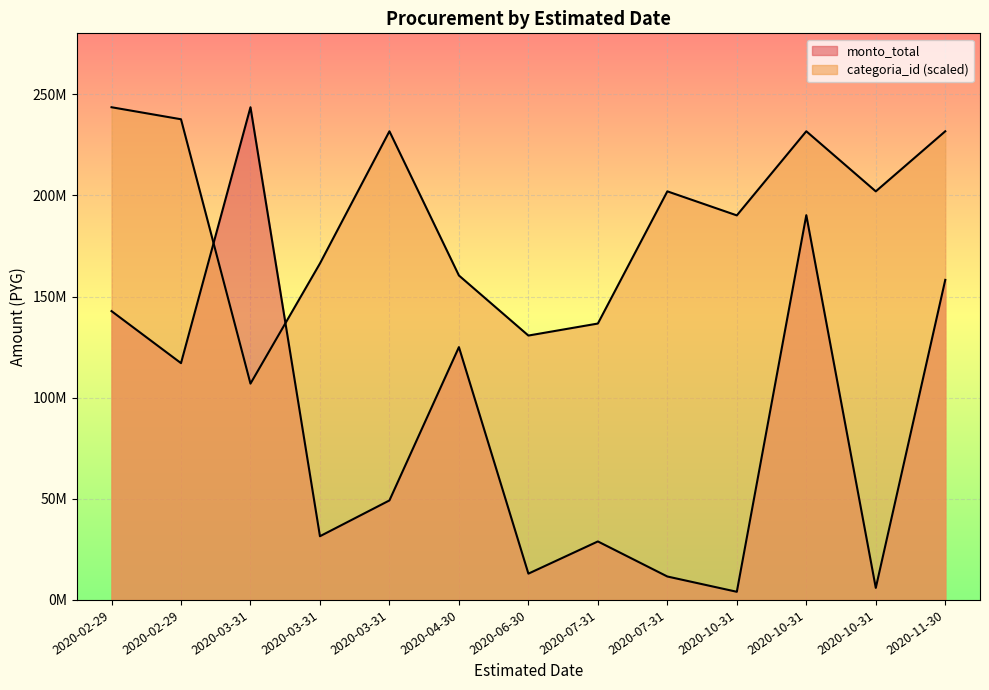

At which label is categoria_id closest to 175274378?

2020-03-31